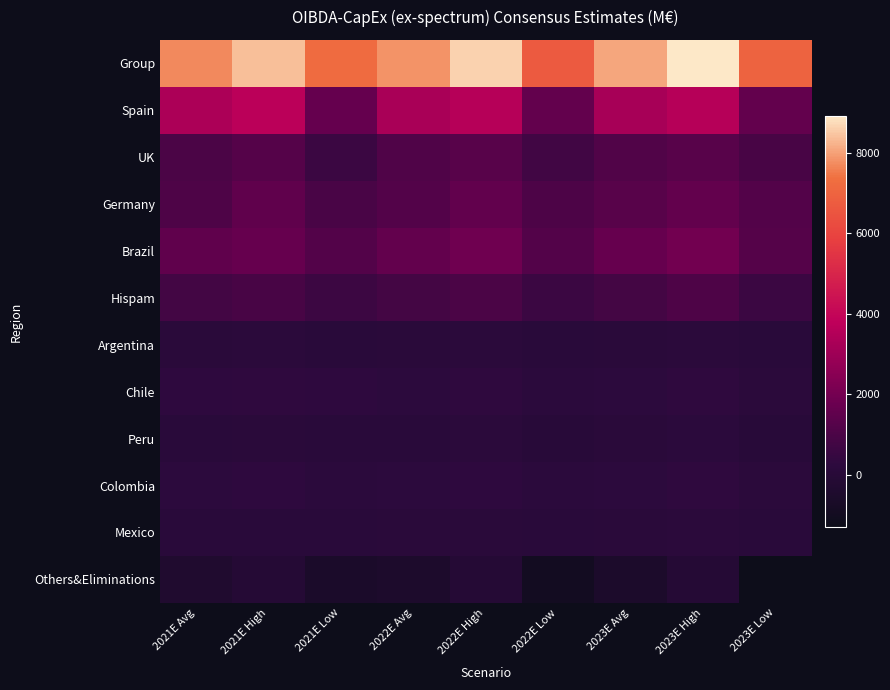

Count the number of data series in this chart.

12